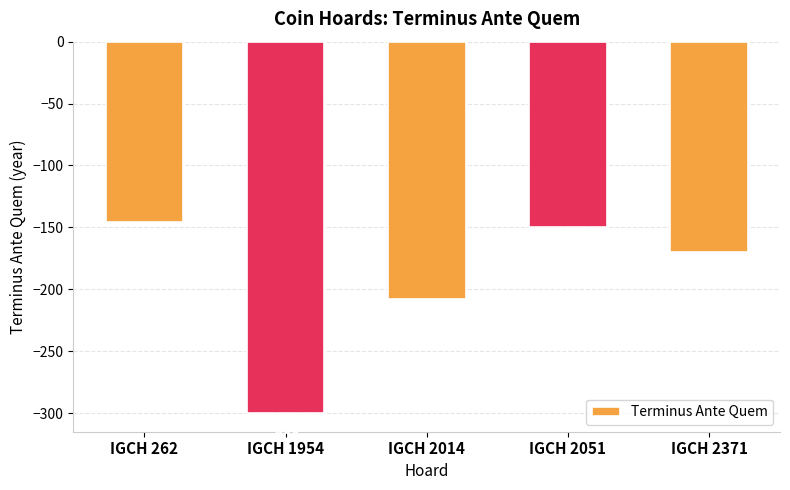

Reading left to right, list all the values displayed in this chart.

-146	-300	-208	-150	-170